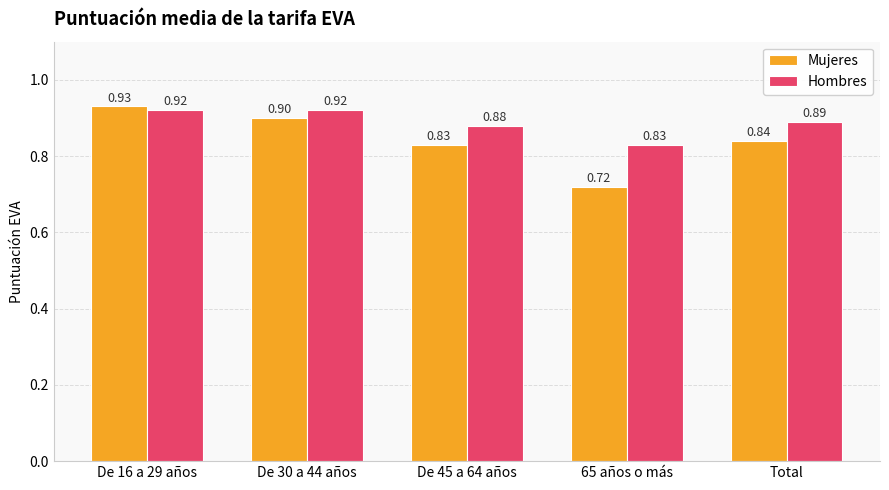

Between De 45 a 64 años and 65 años o más, which series saw the biggest shift?

Mujeres